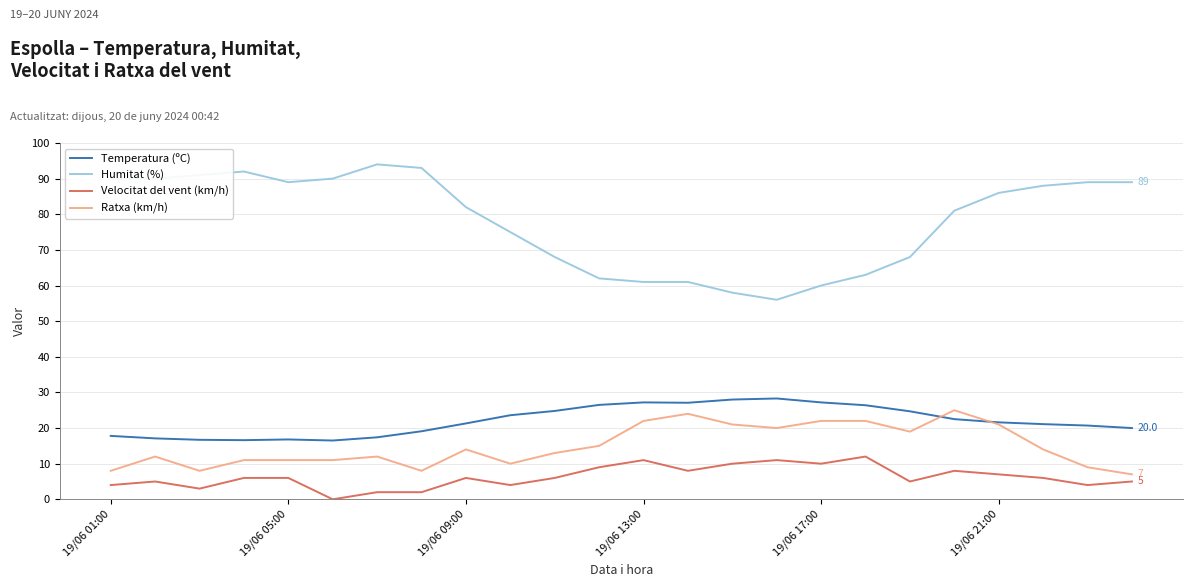

Which series has the largest range (max minus min)?

Humitat (%)